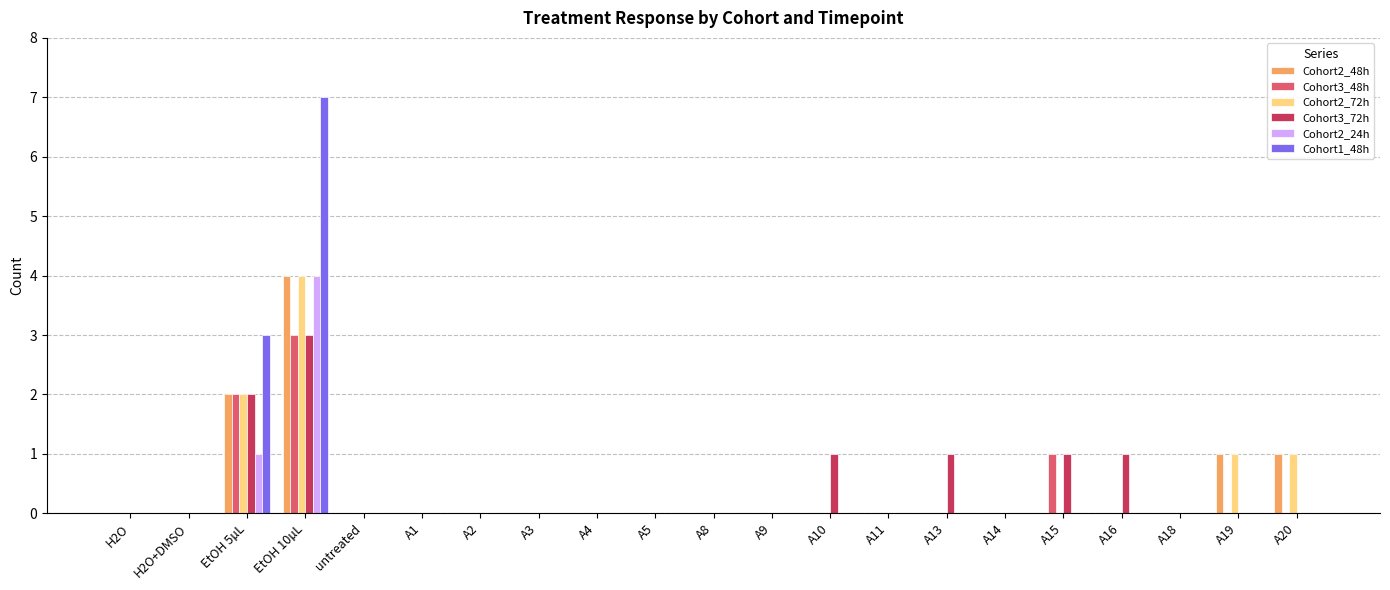

Which series changed the most between EtOH 10µL and A10?

Cohort1_48h